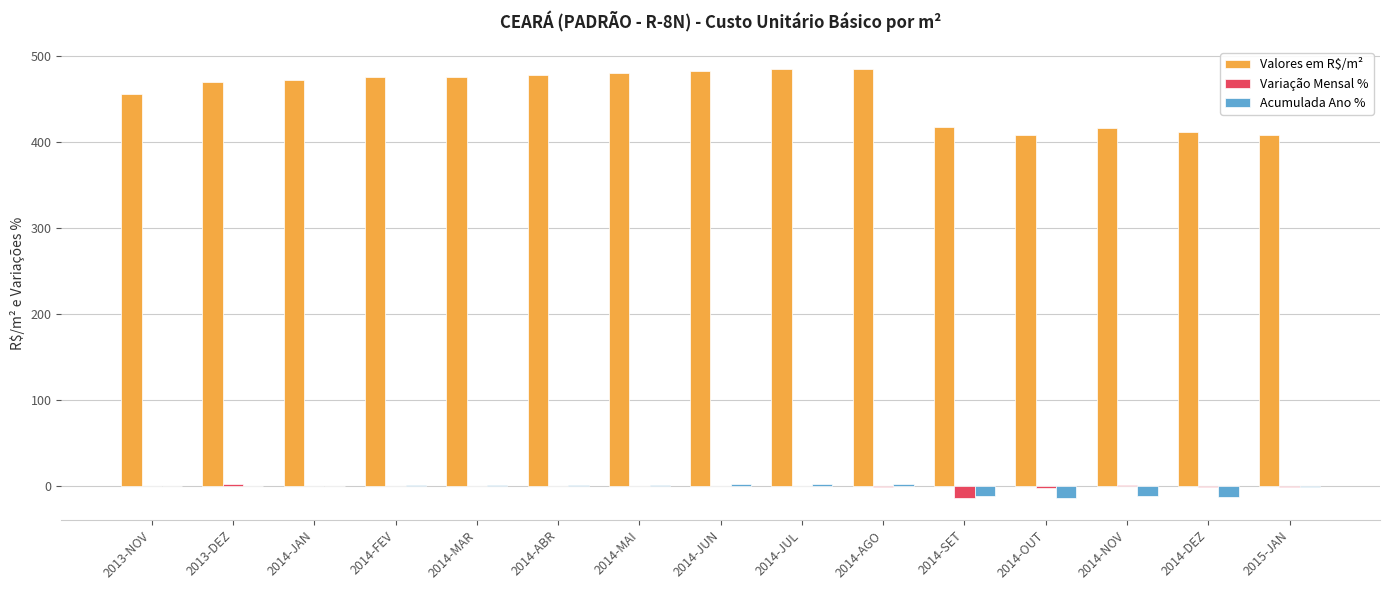

Which series changed the most between 2014-AGO and 2014-DEZ?

Valores em R$/m²